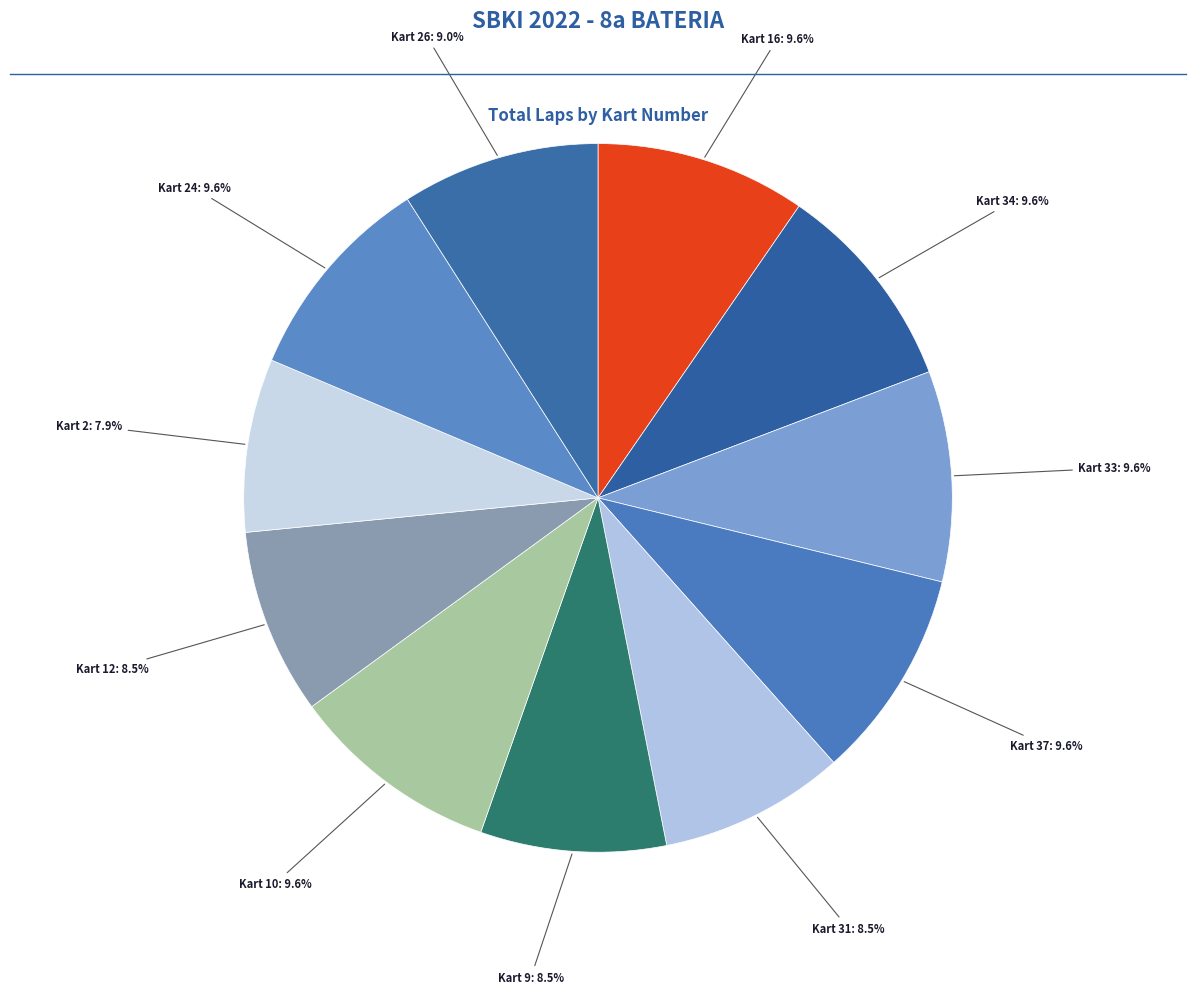

Does any single category account for the majority?

No